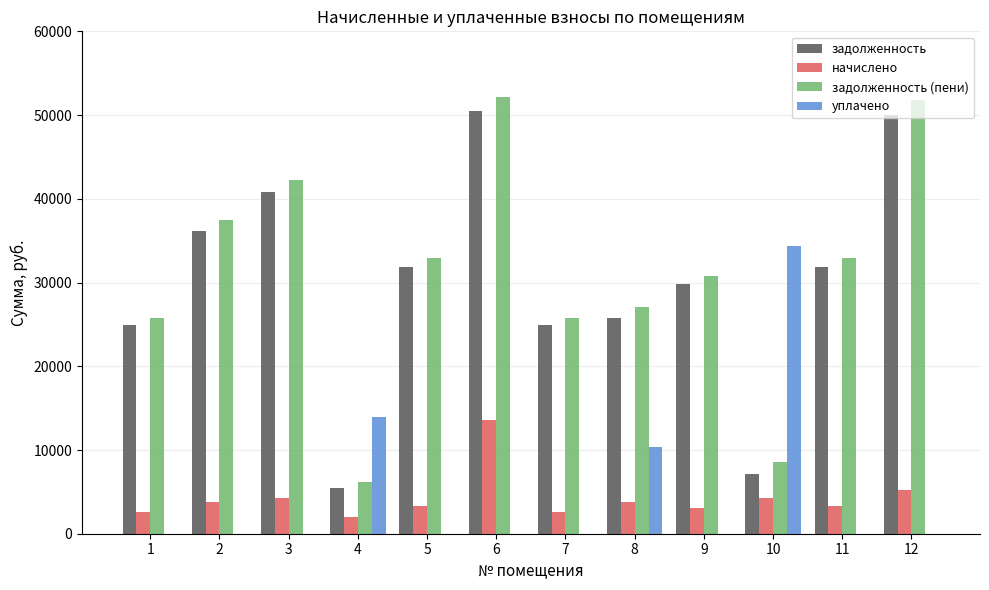

Count the number of data series in this chart.

4